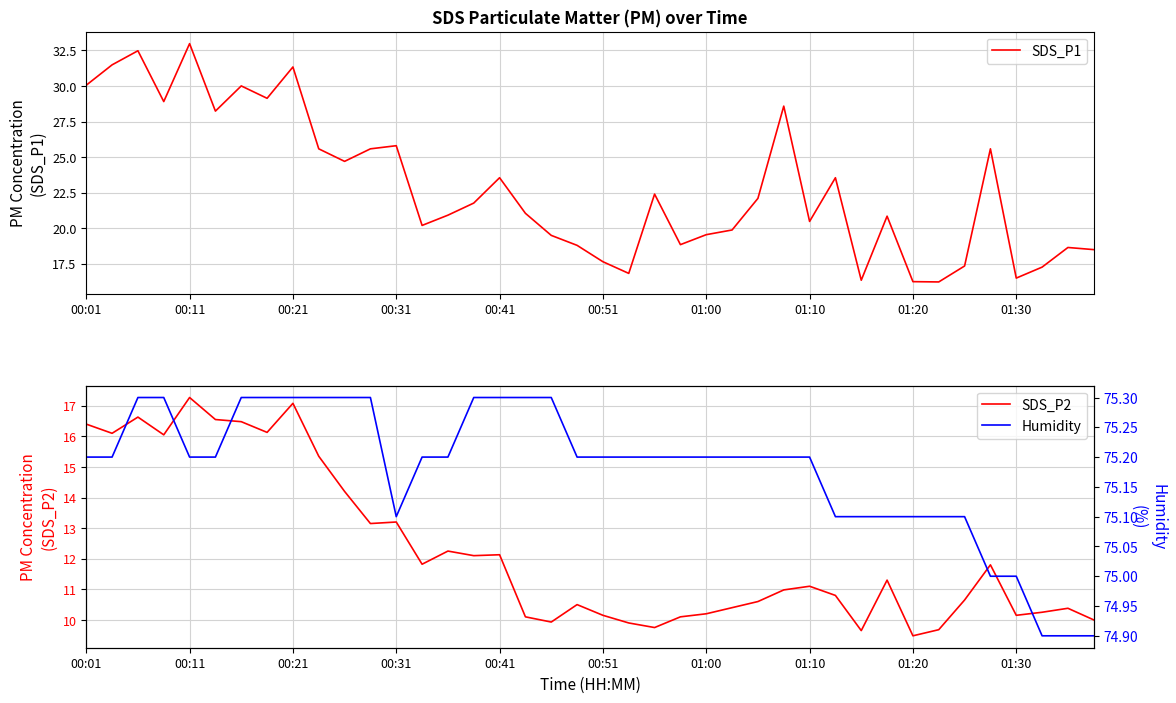

True or false: SDS_P1 has a value of 25.5 at 01:30.

False